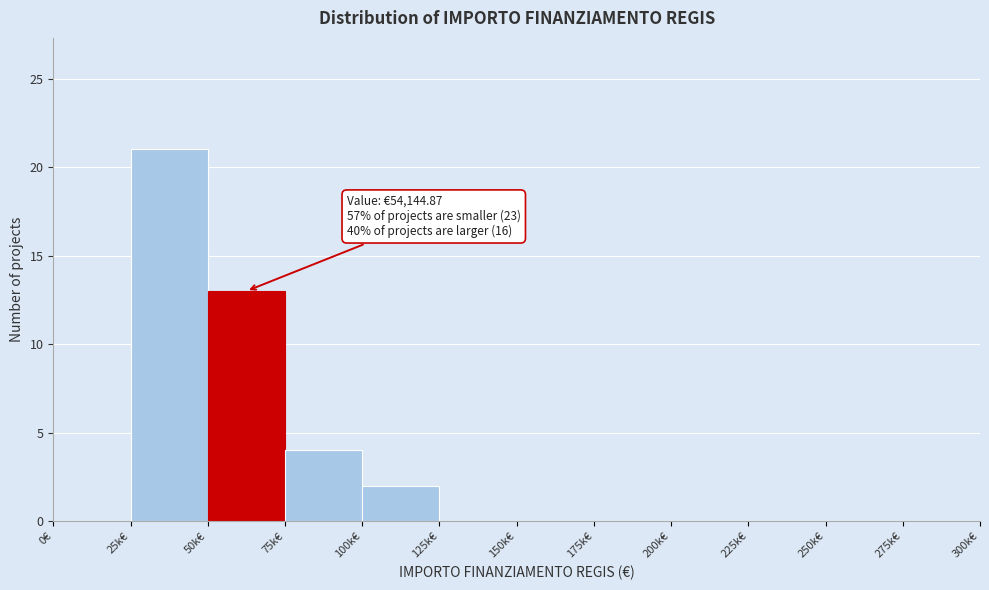

Reading right to left, what are all the values shown in this chart?

275k€=0	250k€=0	225k€=0	200k€=0	175k€=0	150k€=0	125k€=0	100k€=2	75k€=4	50k€=13	25k€=21	0€=0